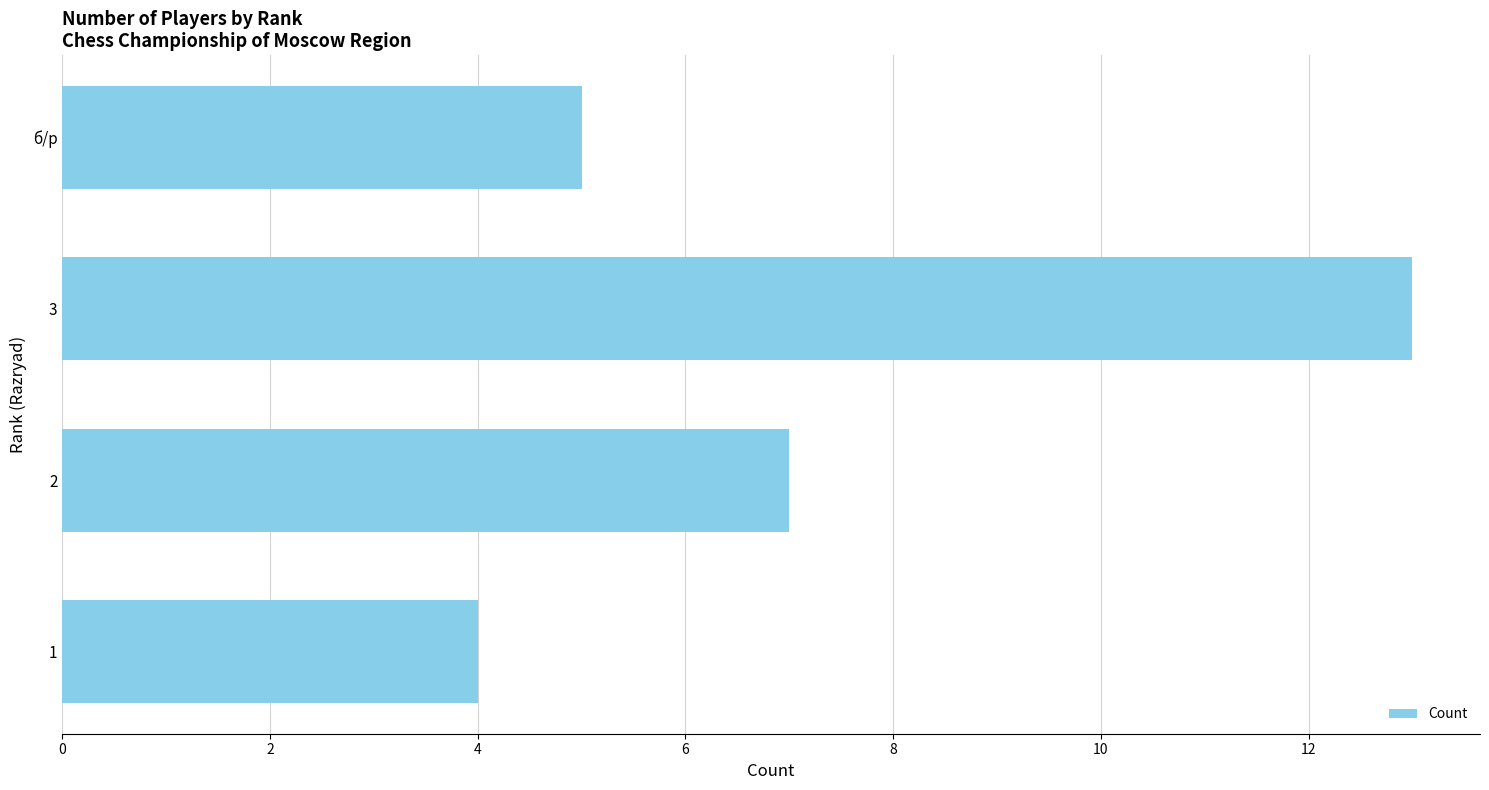

How many values are between 5 and 13?

3